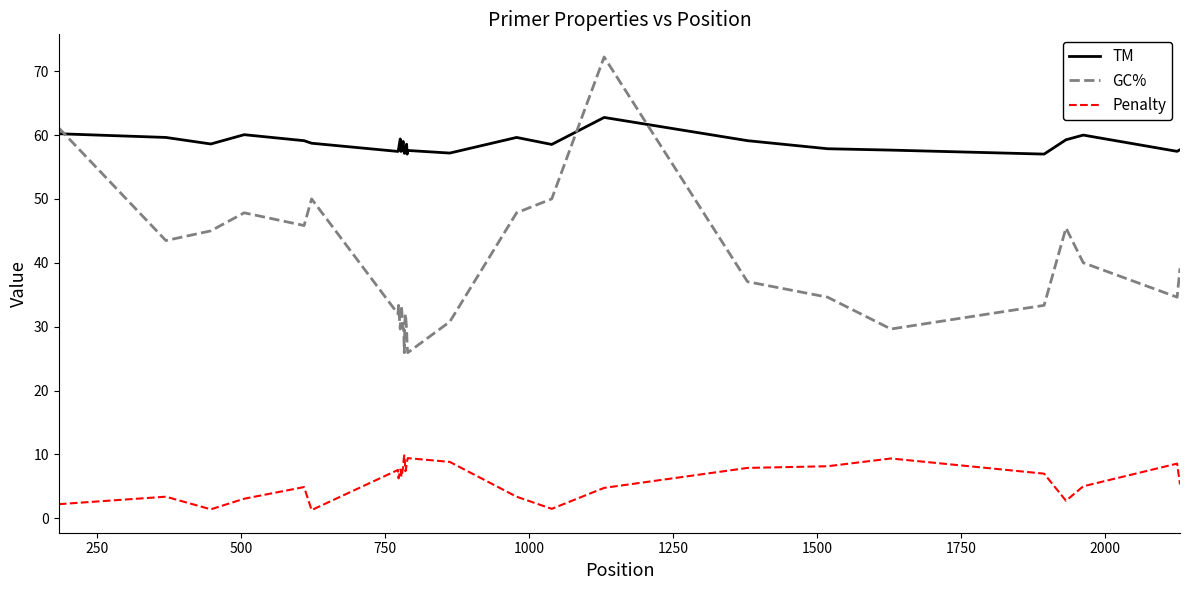

What is the highest value of the GC% series?

72.2